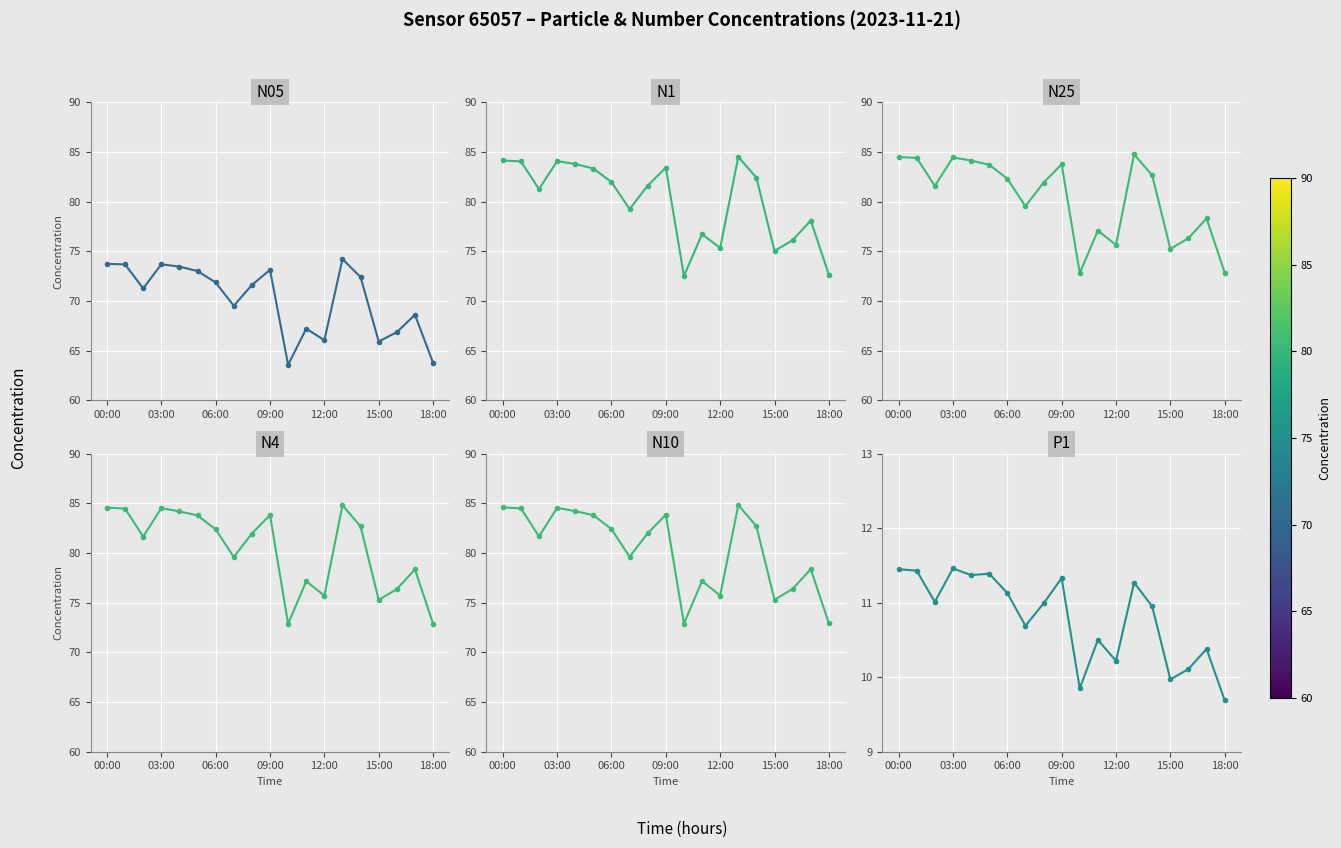

How many values in the N4 series are below 81?

8